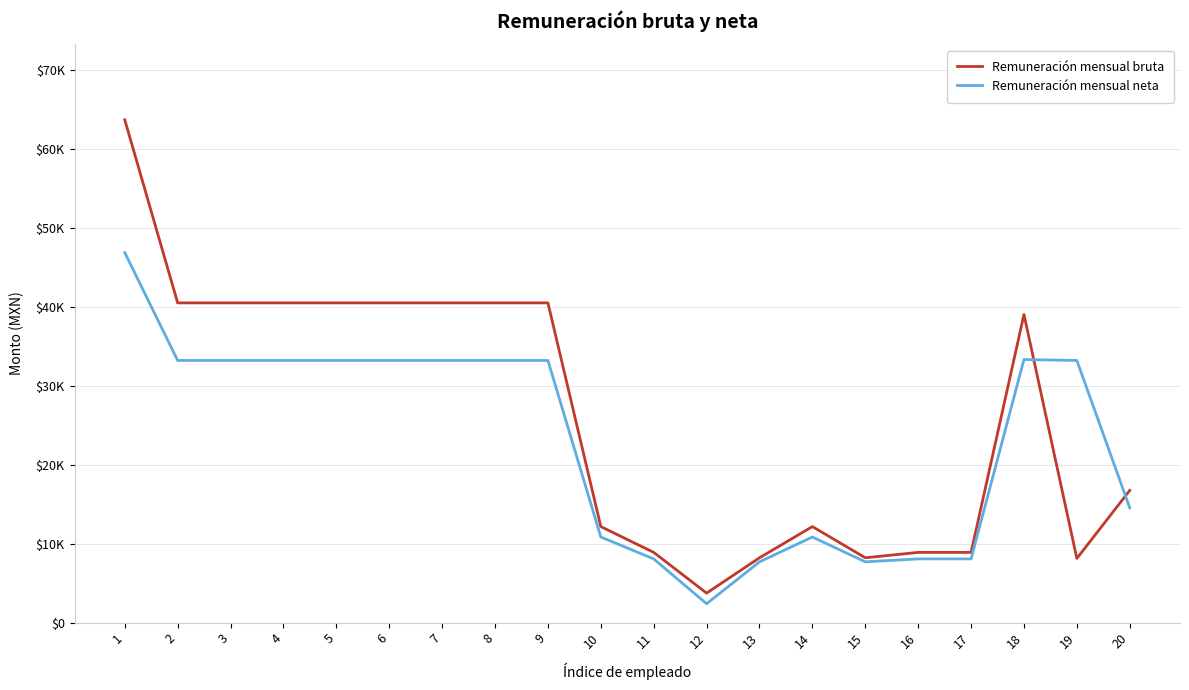

Is this an area chart (filled region under the line)?

No